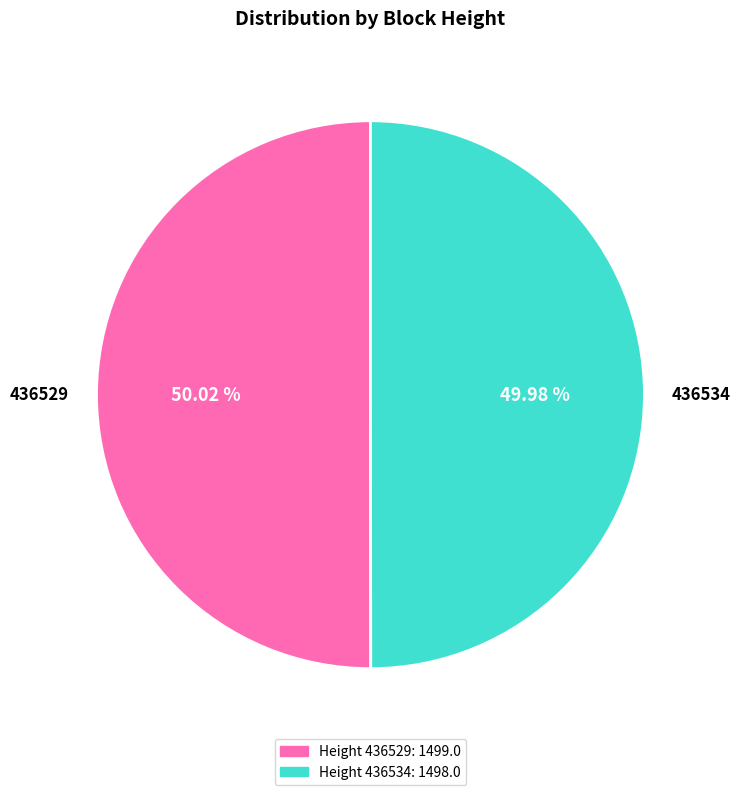

What is the total percentage of 436534 and 436529?

100.0%